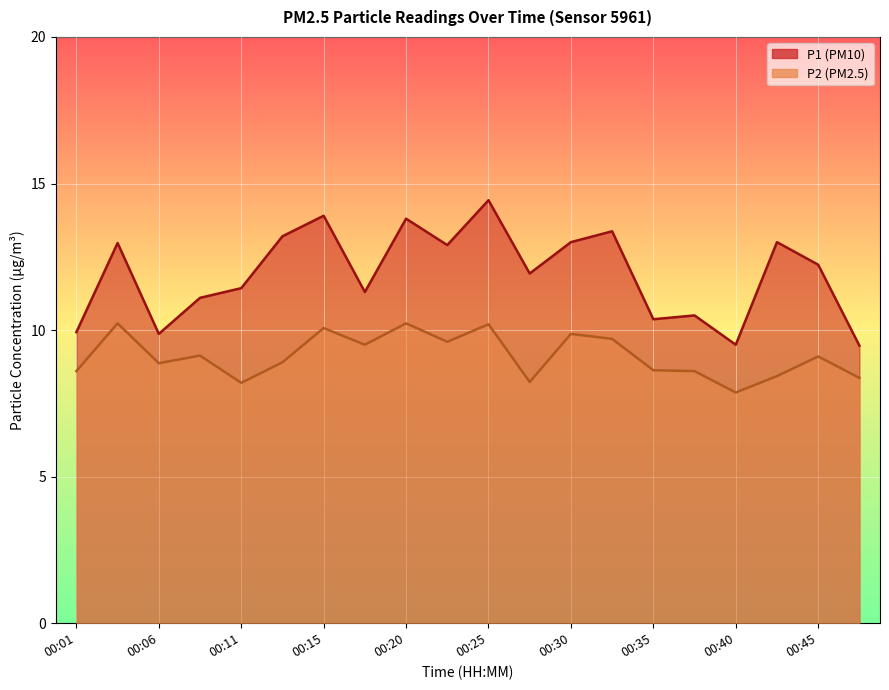

What are all the series names shown in the legend?

P1, P2